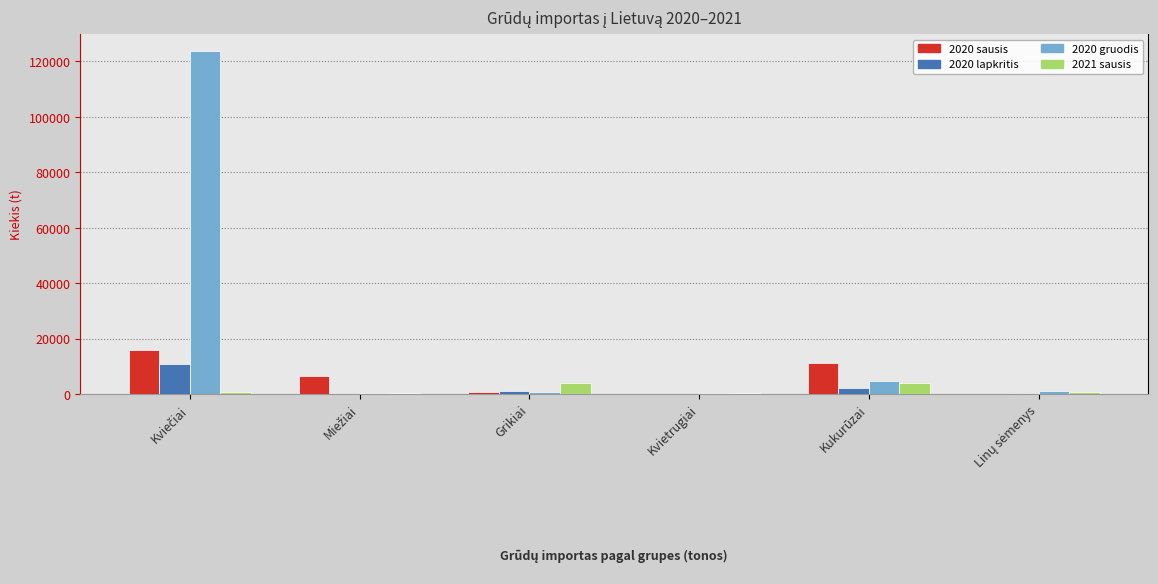

What is the greatest value displayed?

123637.8